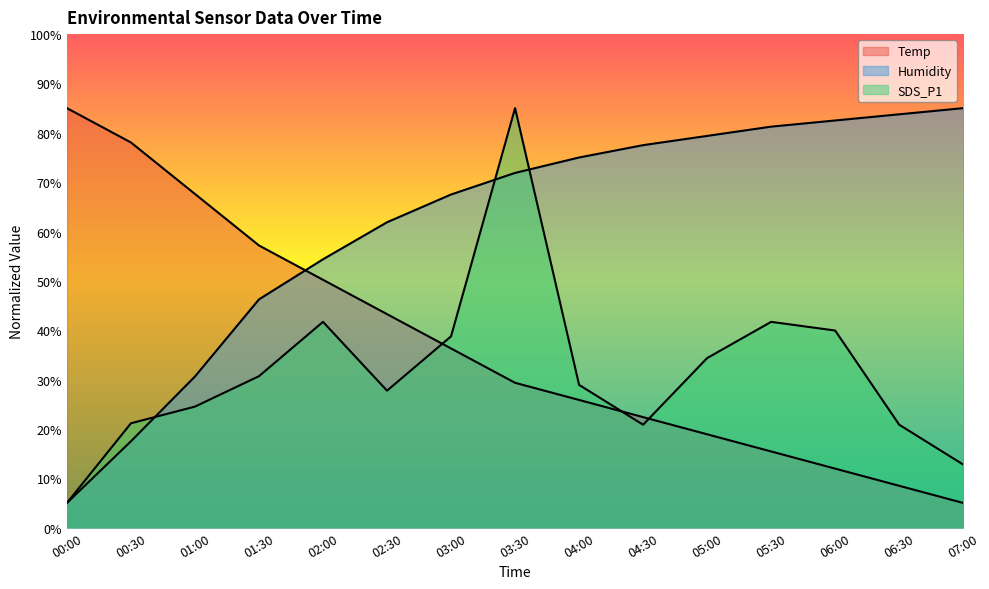

Rank the categories by Humidity value from highest to lowest.

07:00, 06:30, 06:00, 05:30, 05:00, 04:30, 04:00, 03:30, 03:00, 02:30, 02:00, 01:30, 01:00, 00:30, 00:00